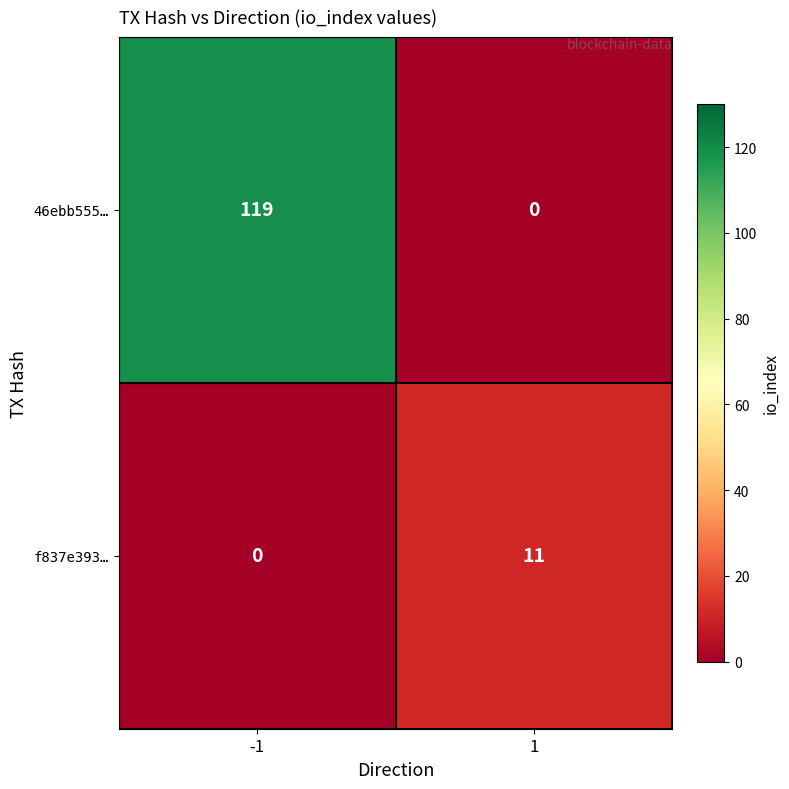

What value does the 46ebb555… series have at -1?

119